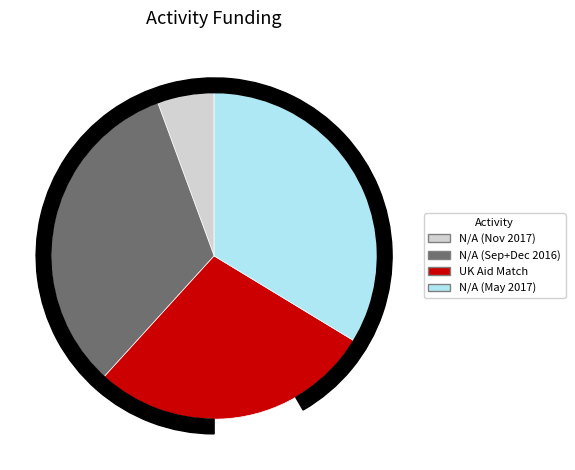

To the nearest percent, what is the difference between the largest and smallest slice percentages?

29%